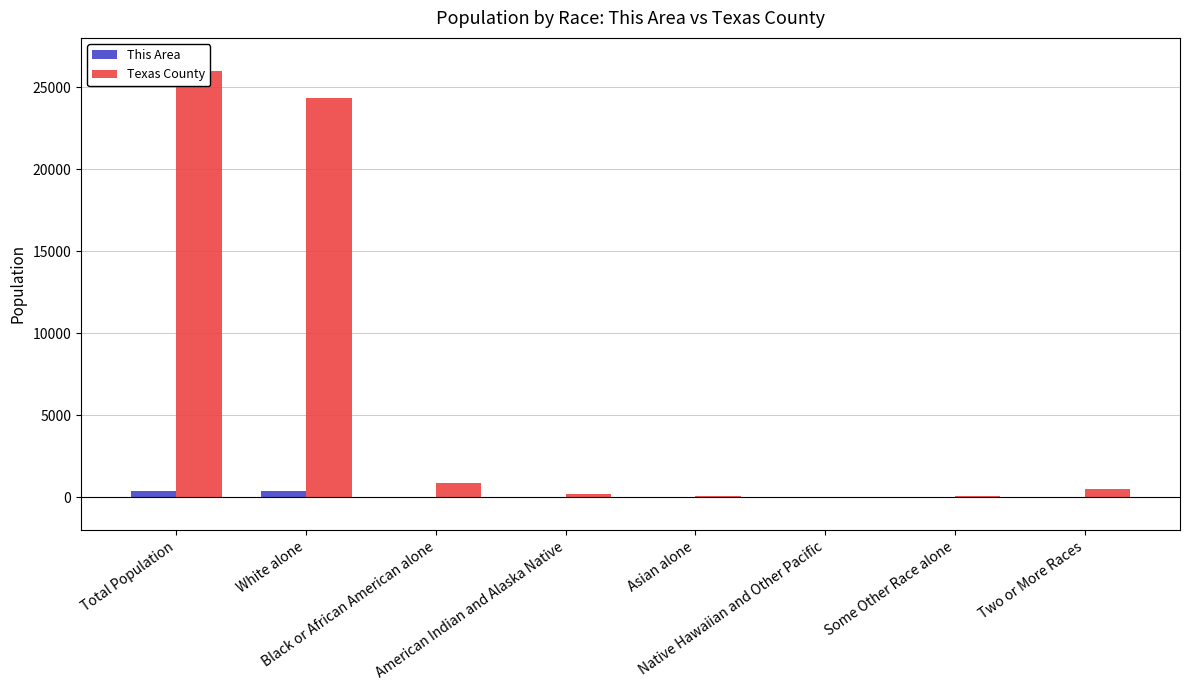

How many values in the This Area series are below 5?

4